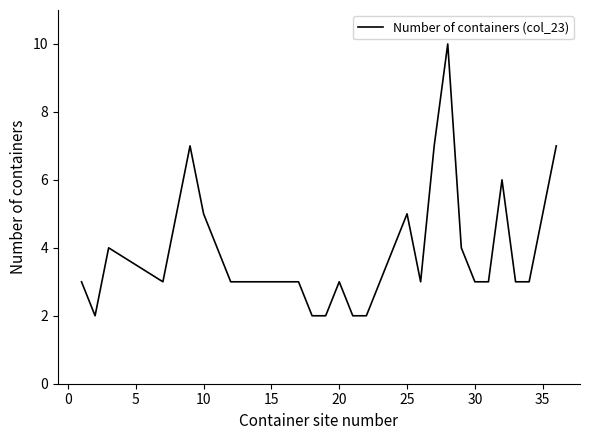

What is the maximum value shown in the chart?

10